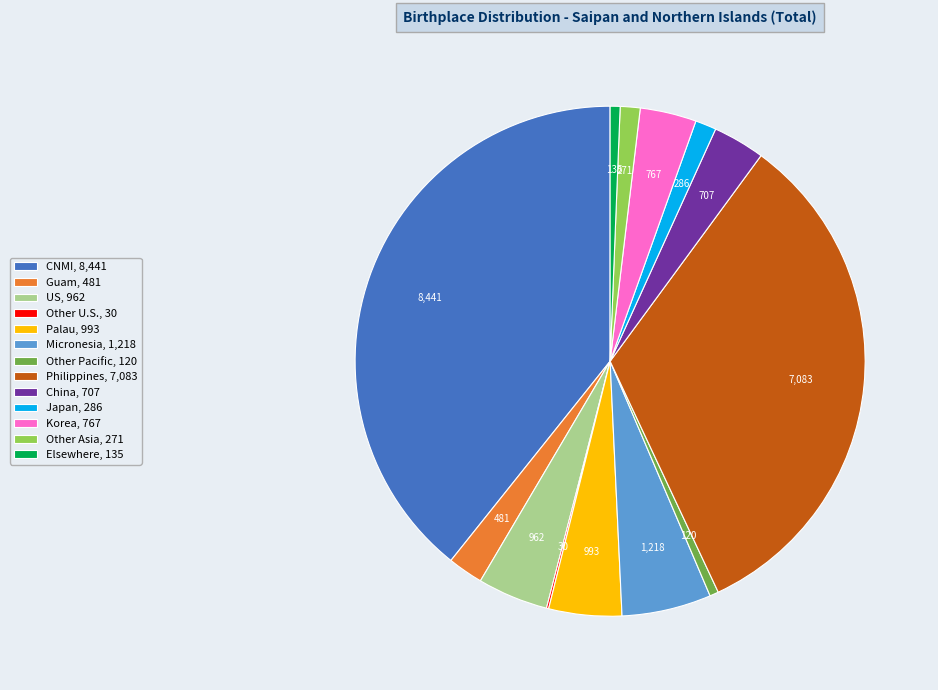

Which has a higher value, Korea, 767 or US, 962?

US, 962